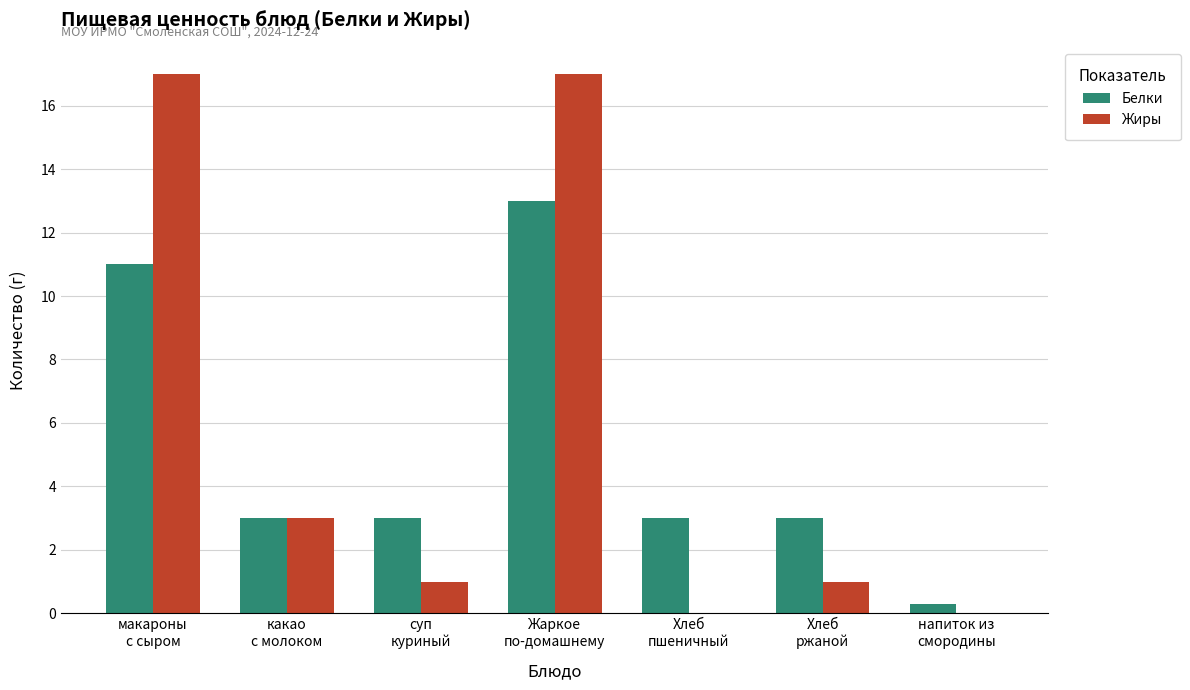

What are all the series names shown in the legend?

Белки, Жиры